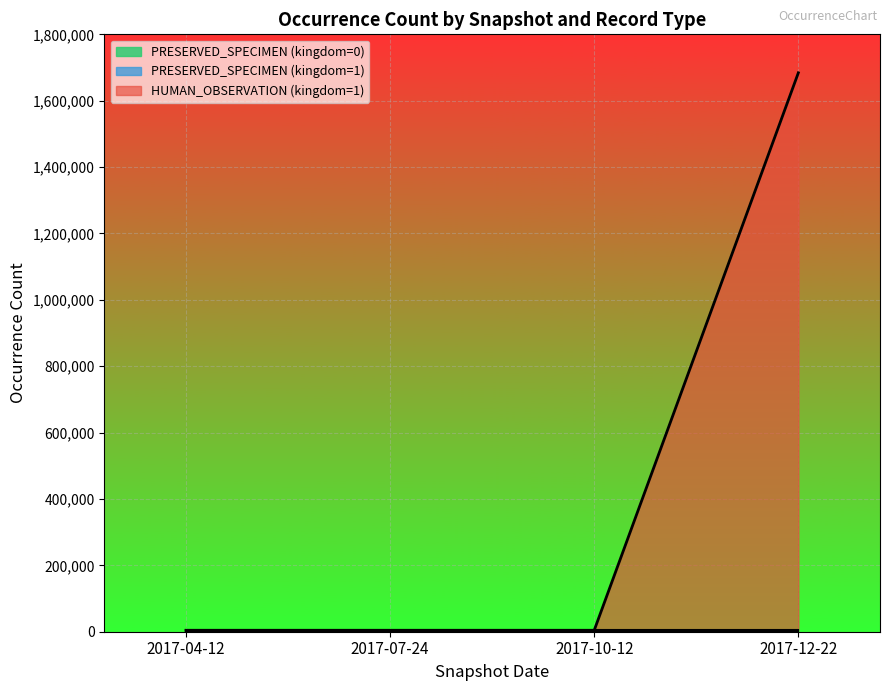

What is the sum of all PRESERVED_SPECIMEN (kingdom=1) values?

21265